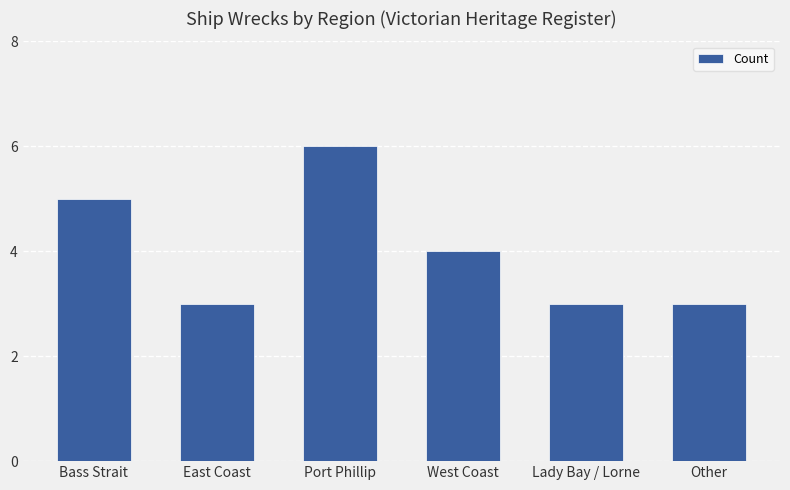

Approximately how many times larger is the value at Other compared to East Coast?

1.0